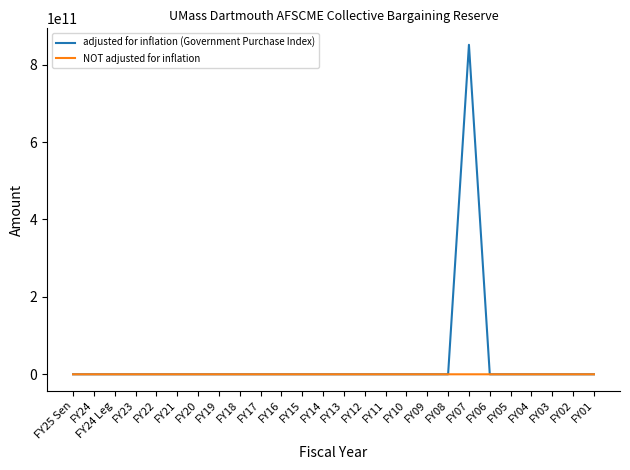

Which series has the largest range (max minus min)?

adjusted for inflation (Government Purchase Index)